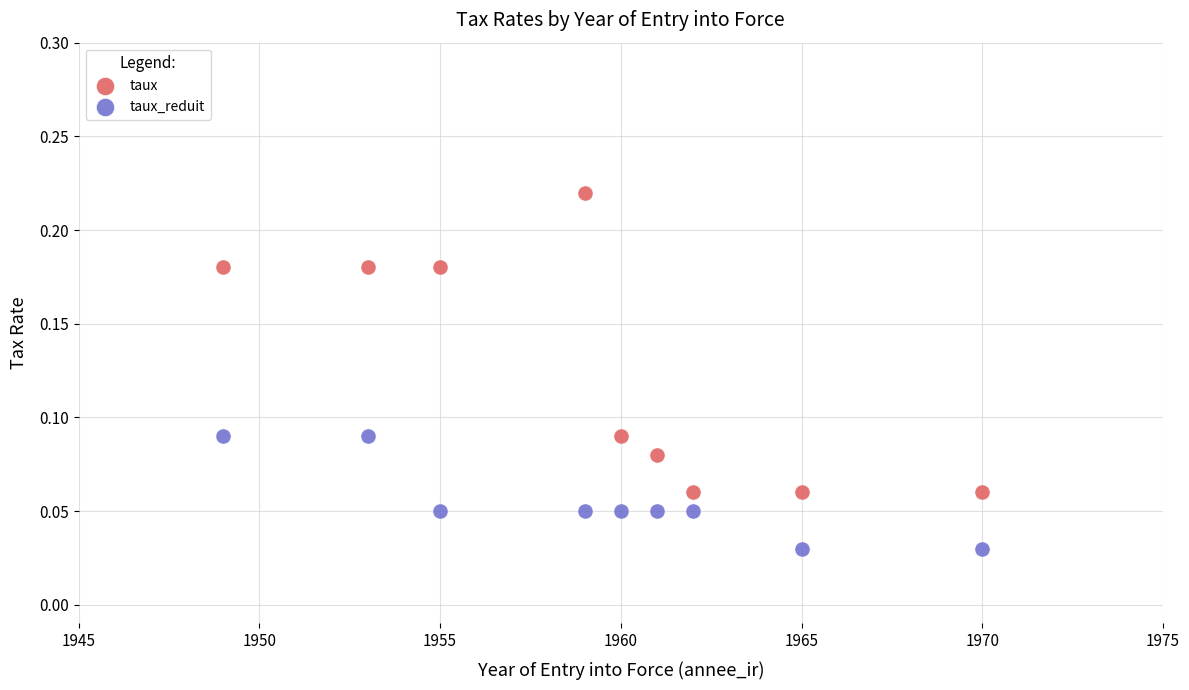

Which series contains the highest Y value?

taux